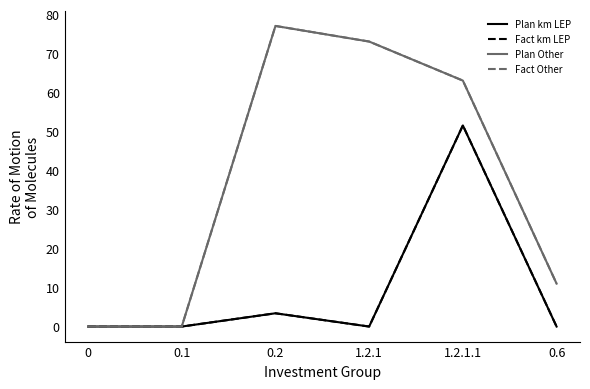

Reading left to right, what are all the values shown in this chart?

Plan km LEP: 0=0.0	0.1=0.0	0.2=3.4	1.2.1=0.0	1.2.1.1=51.5	0.6=0.0
Fact km LEP: 0=0.0	0.1=0.0	0.2=3.4	1.2.1=0.0	1.2.1.1=51.5	0.6=0.0
Plan Other: 0=0.0	0.1=0.0	0.2=77.0	1.2.1=73.0	1.2.1.1=63.0	0.6=11.0
Fact Other: 0=0.0	0.1=0.0	0.2=77.0	1.2.1=73.0	1.2.1.1=63.0	0.6=11.0